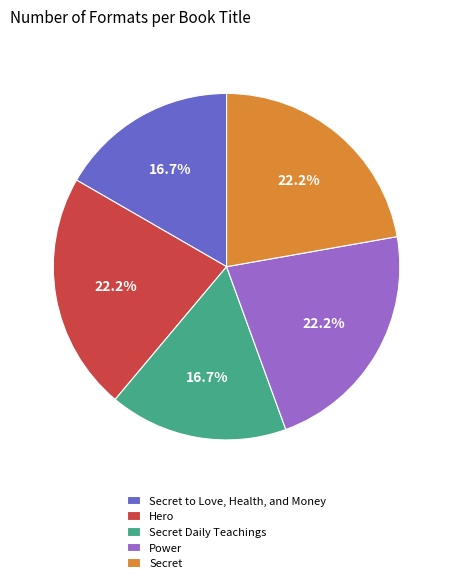

Does Secret represent more than half of the total?

No